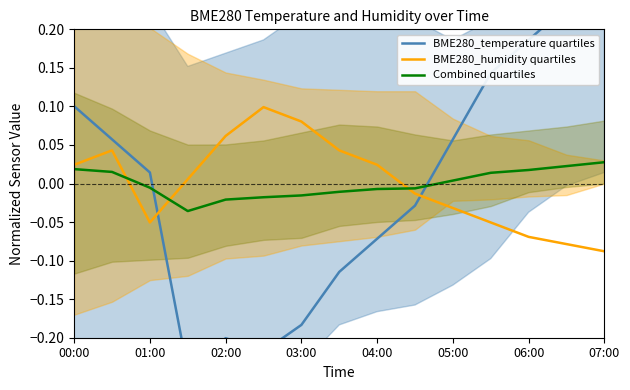

What is the maximum value shown in the chart?

0.3